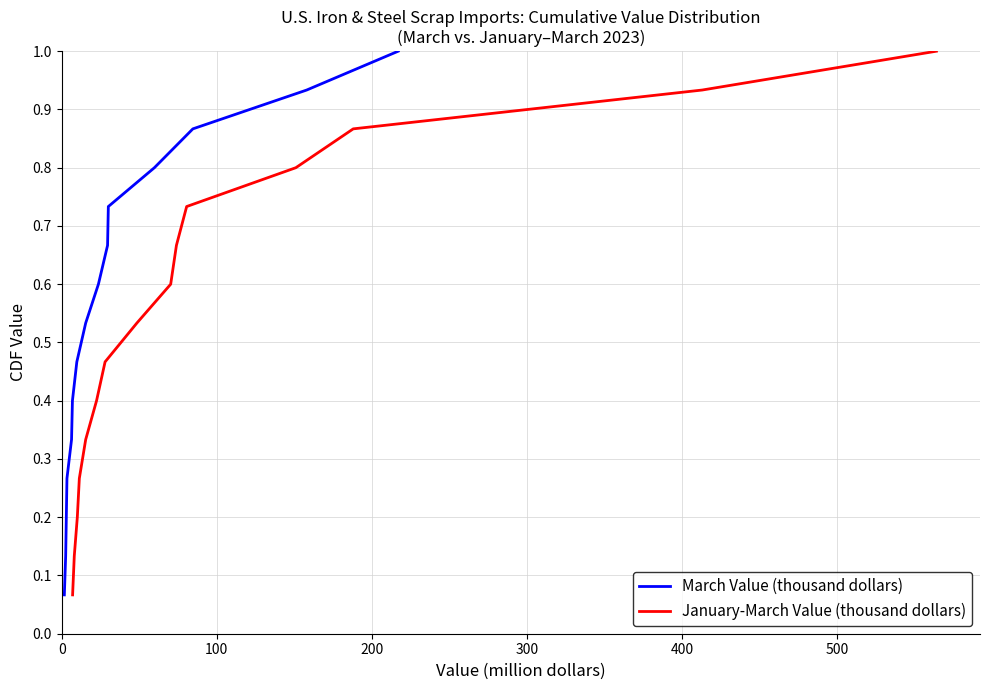

What is the average value of the March Value (thousand dollars) series?

0.5